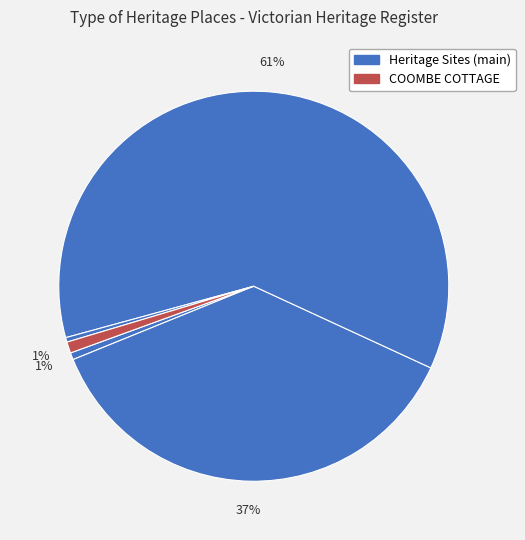

Count the number of slices in the pie.

5